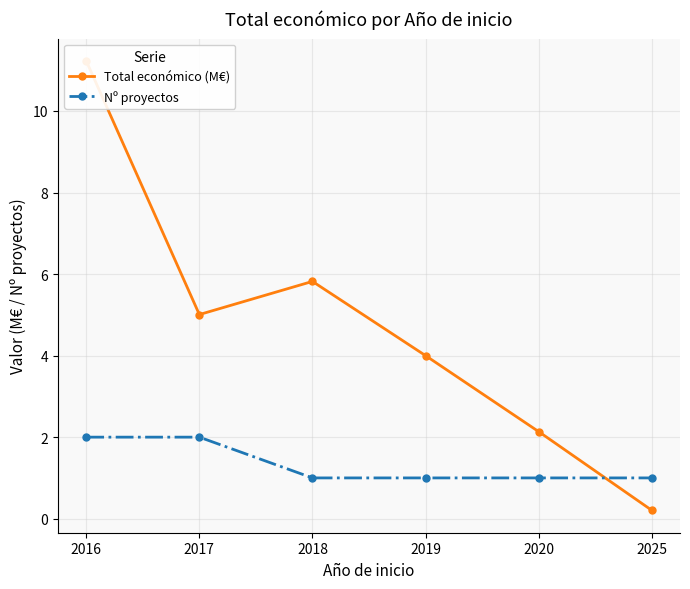

The value of Nº proyectos at 2025 is 1.0. True or false?

True